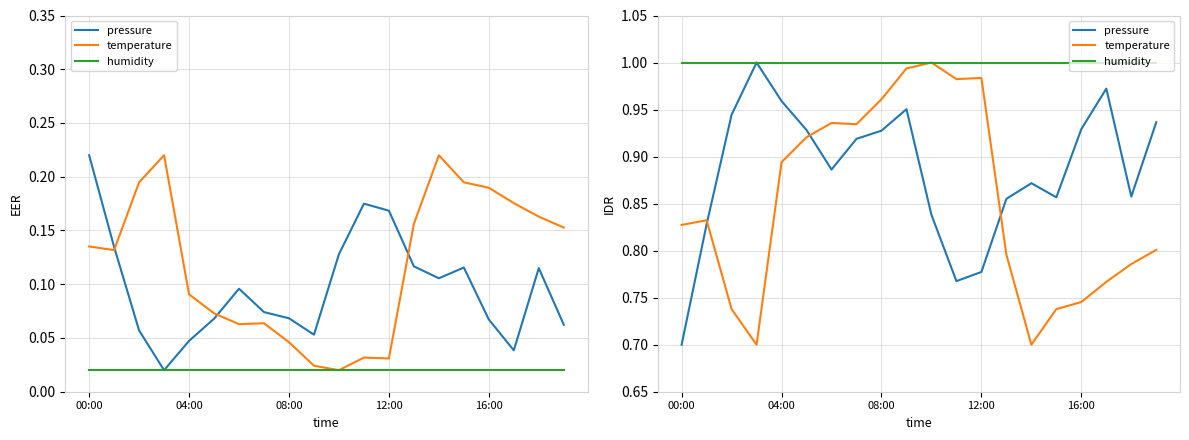

True or false: humidity has more than 1 interior local peaks.

False